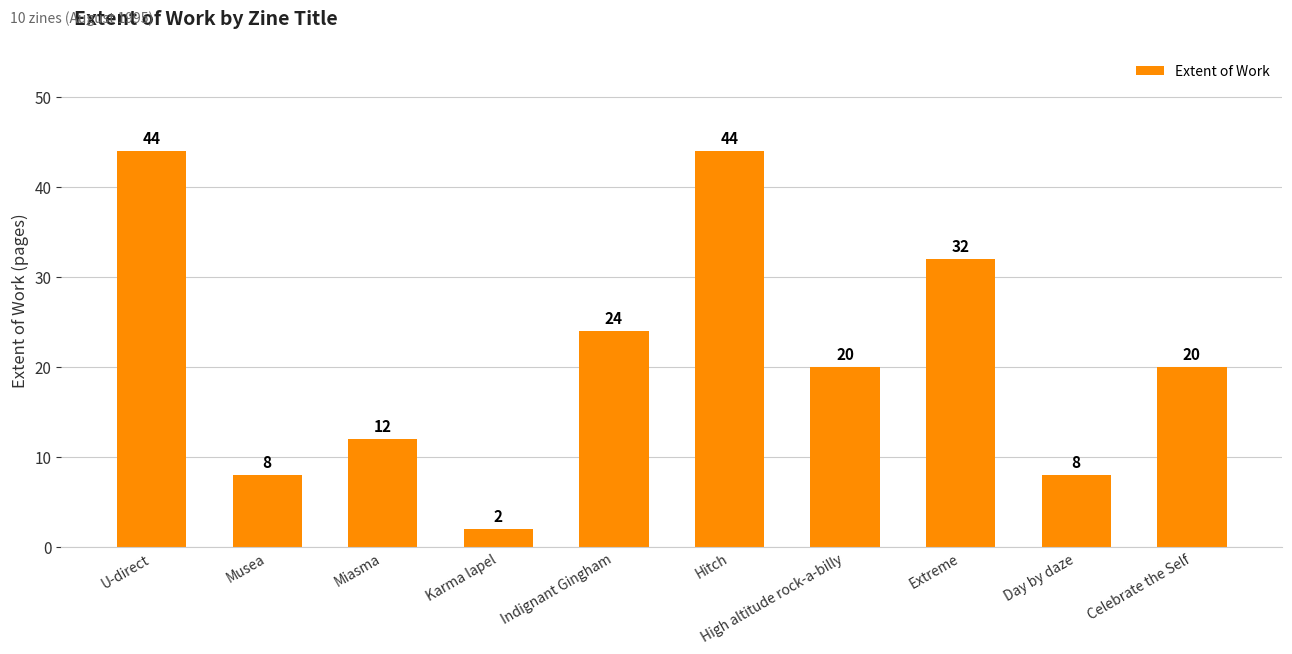

True or false: the data shows 7 at Miasma.

False